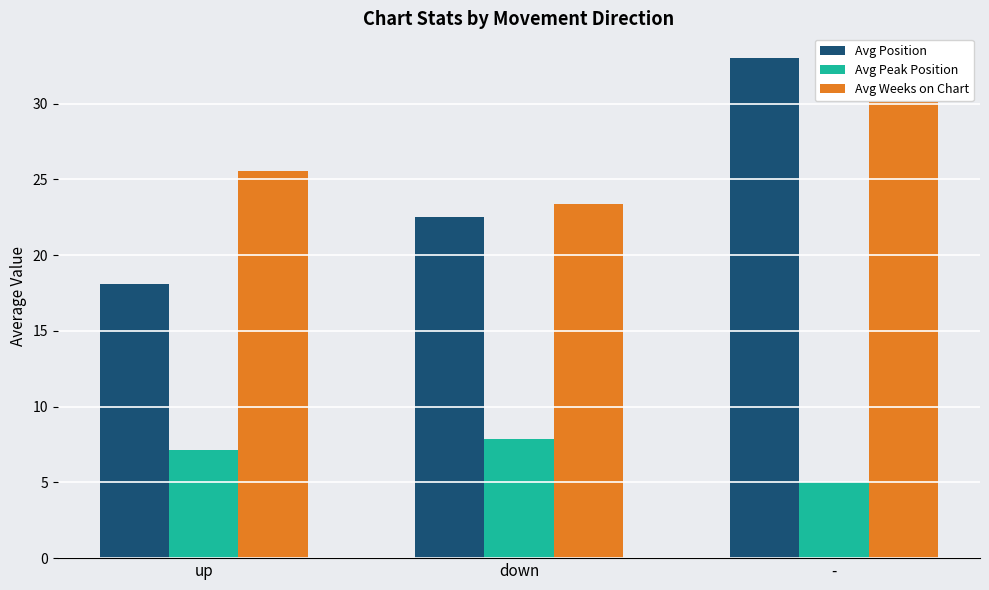

What is the sum of all Avg Peak Position values?

20.0